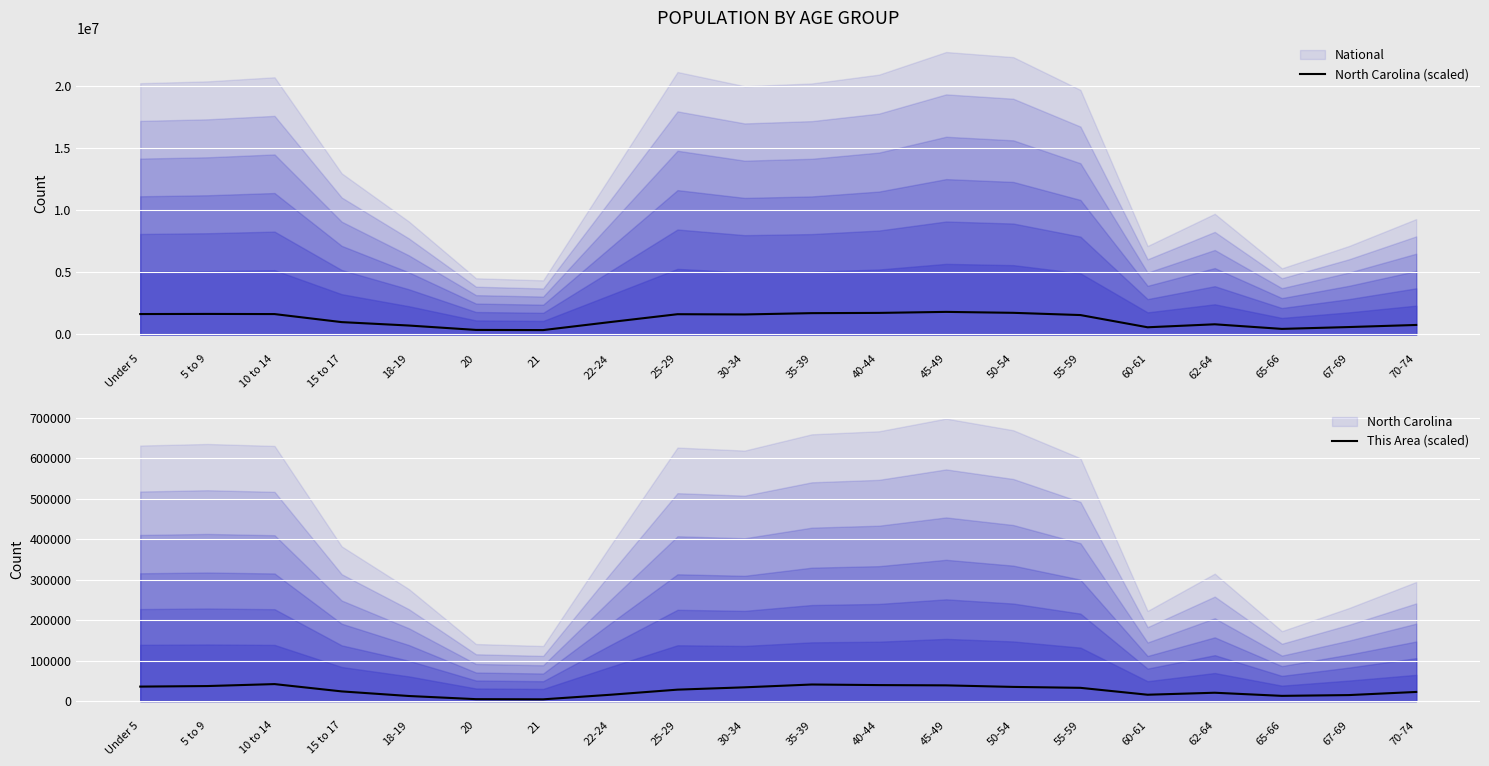

What is the highest value of the North Carolina (scaled) series?

1816687.3